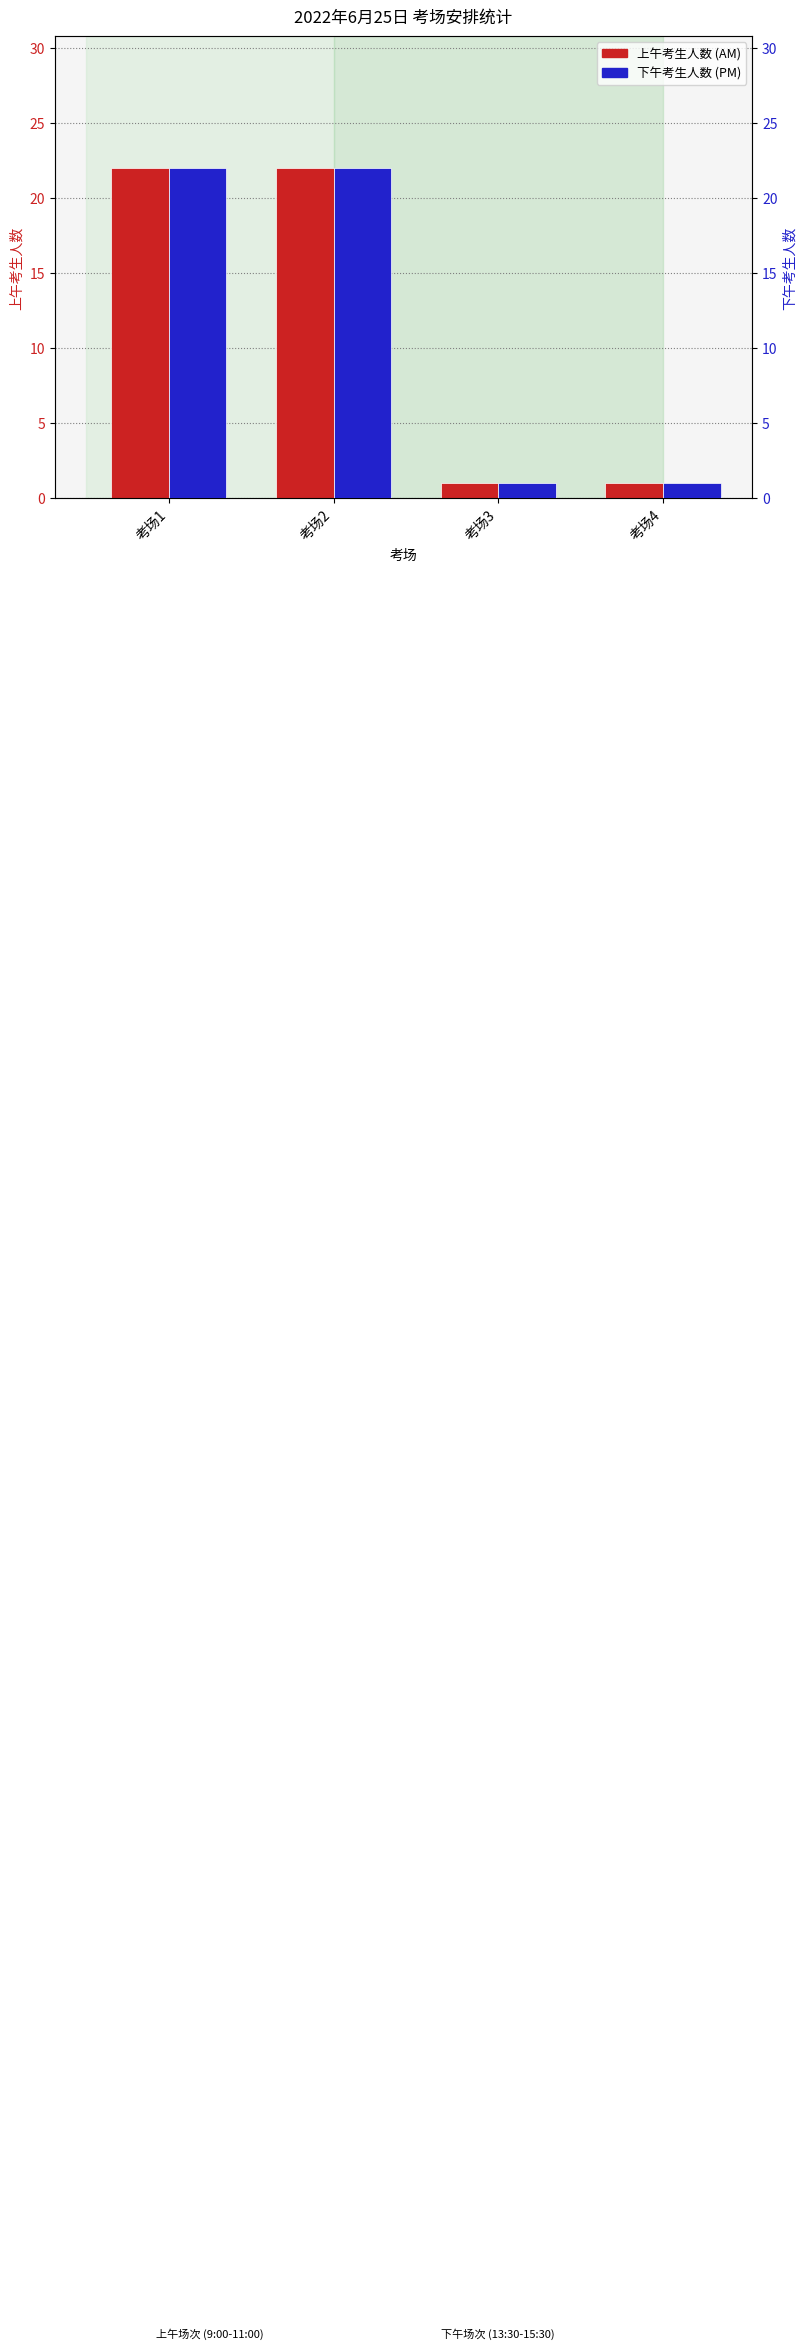

What is the value of the 上午考生人数 (AM) bar at the 2nd from the left?

22